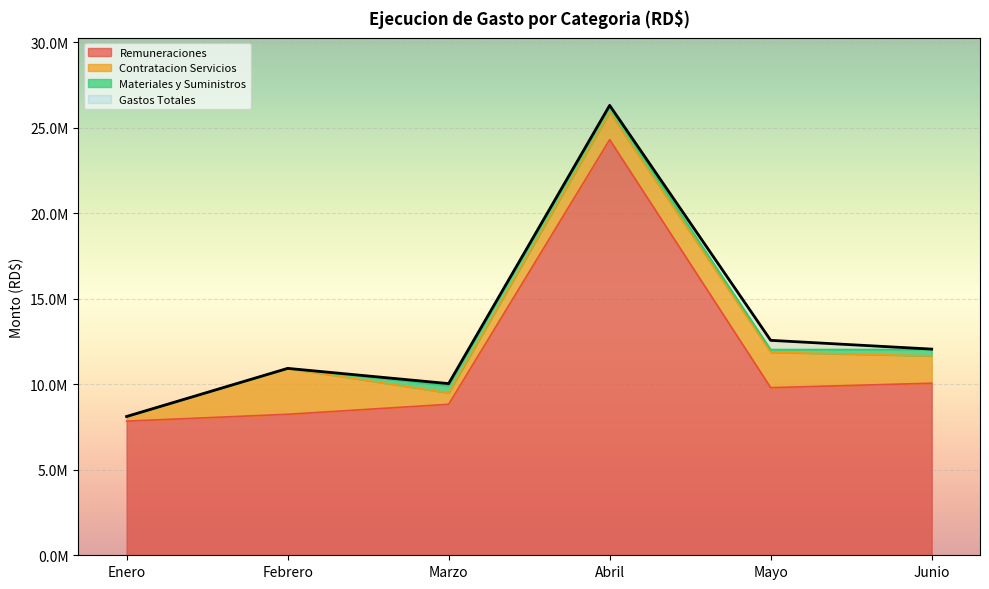

Where is the first local maximum for Gastos Totales?

Febrero